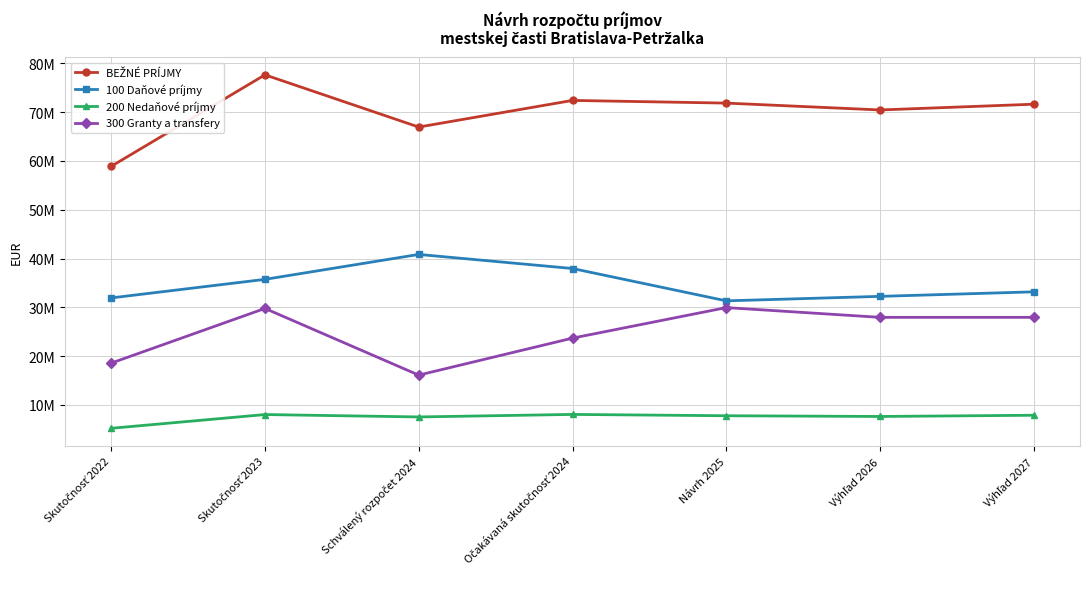

Reading left to right, transcribe all the data shown in this chart.

BEŽNÉ PRÍJMY: Skutočnosť 2022=58891560.0	Skutočnosť 2023=77653367.0	Schválený rozpočet 2024=66949274.0	Očakávaná skutočnosť 2024=72409544.0	Návrh 2025=71858497.9	Výhľad 2026=70453404.9	Výhľad 2027=71633429.9
100 Daňové príjmy: Skutočnosť 2022=31920756.0	Skutočnosť 2023=35724766.0	Schválený rozpočet 2024=40835253.0	Očakávaná skutočnosť 2024=37949253.0	Návrh 2025=31319599.9	Výhľad 2026=32240099.9	Výhľad 2027=33169124.9
200 Nedaňové príjmy: Skutočnosť 2022=5191746.0	Skutočnosť 2023=8011951.0	Schválený rozpočet 2024=7521096.0	Očakávaná skutočnosť 2024=8037922.0	Návrh 2025=7766107.0	Výhľad 2026=7616514.0	Výhľad 2027=7867514.0
300 Granty a transfery: Skutočnosť 2022=18553823.0	Skutočnosť 2023=29764376.0	Schválený rozpočet 2024=16096263.0	Očakávaná skutočnosť 2024=23678345.0	Návrh 2025=29938880.0	Výhľad 2026=27938880.0	Výhľad 2027=27938880.0